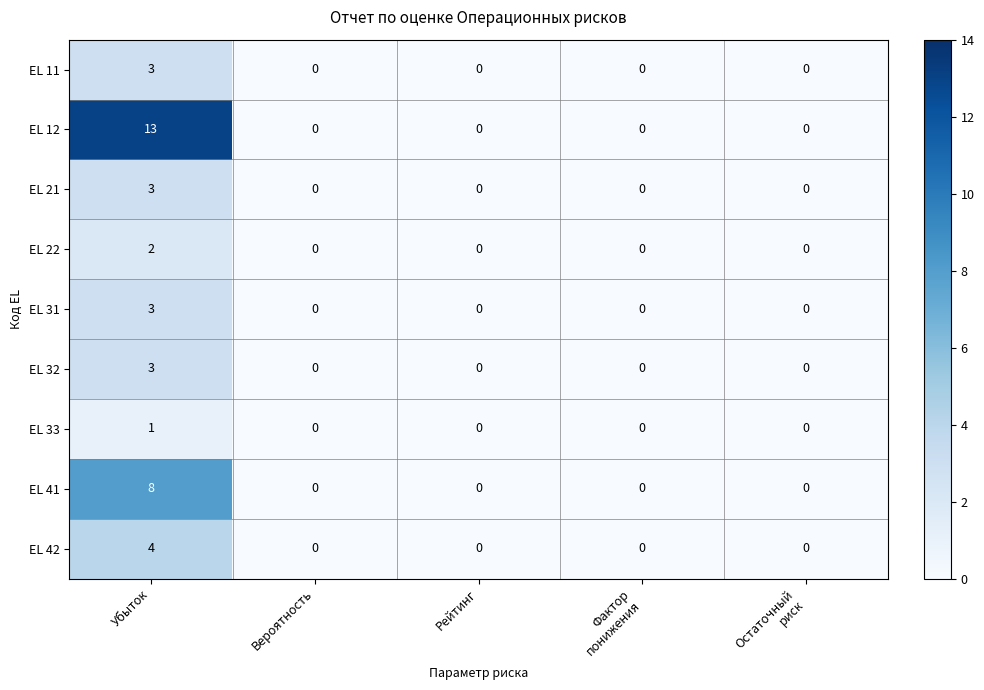

Count the EL 22 values in the range 0 to 1.

4